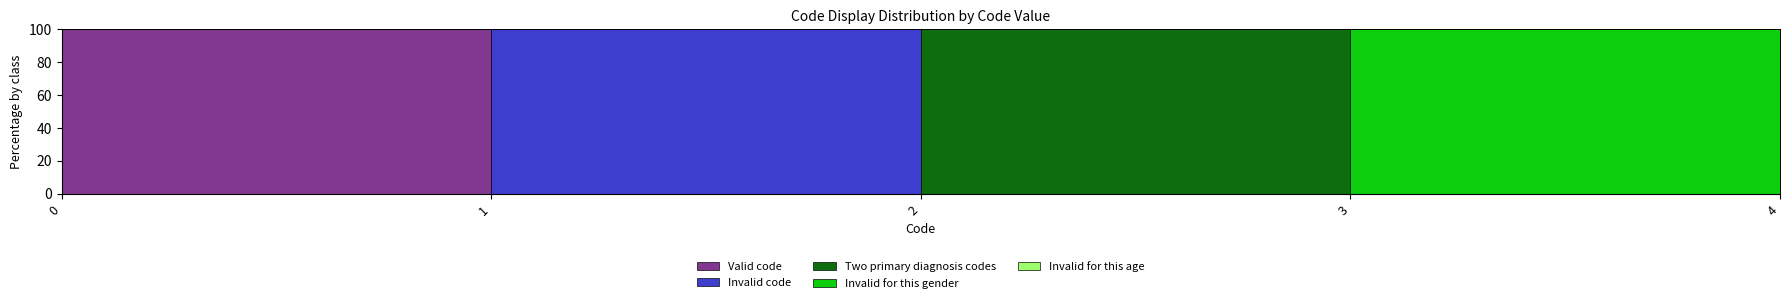

What is the difference between the maximum and second lowest values in the Invalid for this gender series?

100